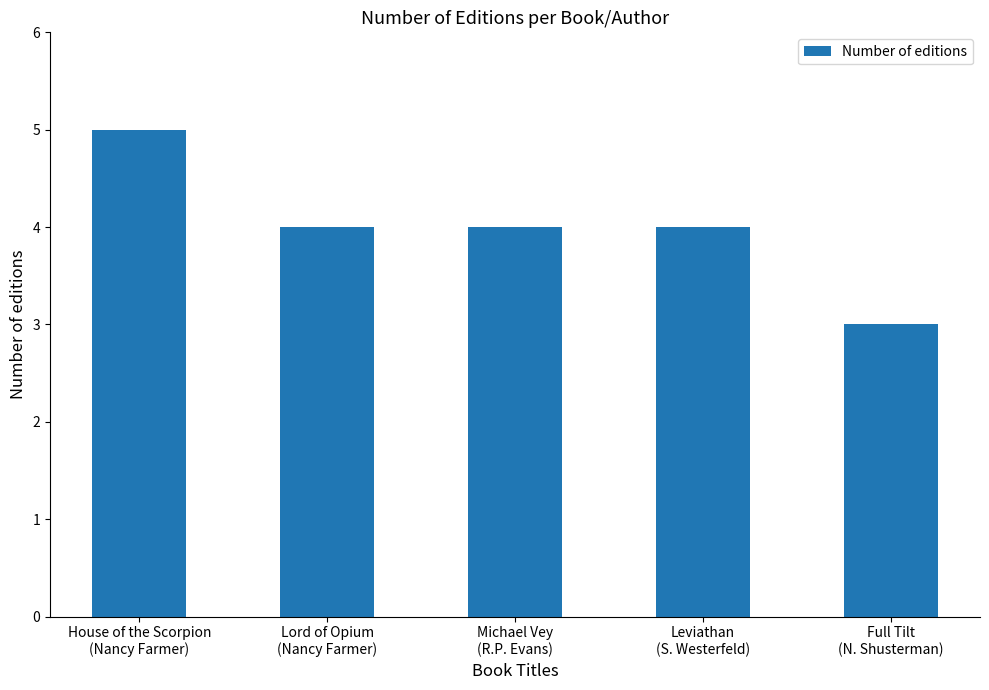

What is the ratio of the value at Lord of Opium
(Nancy Farmer) to the value at Michael Vey
(R.P. Evans)?

1.0